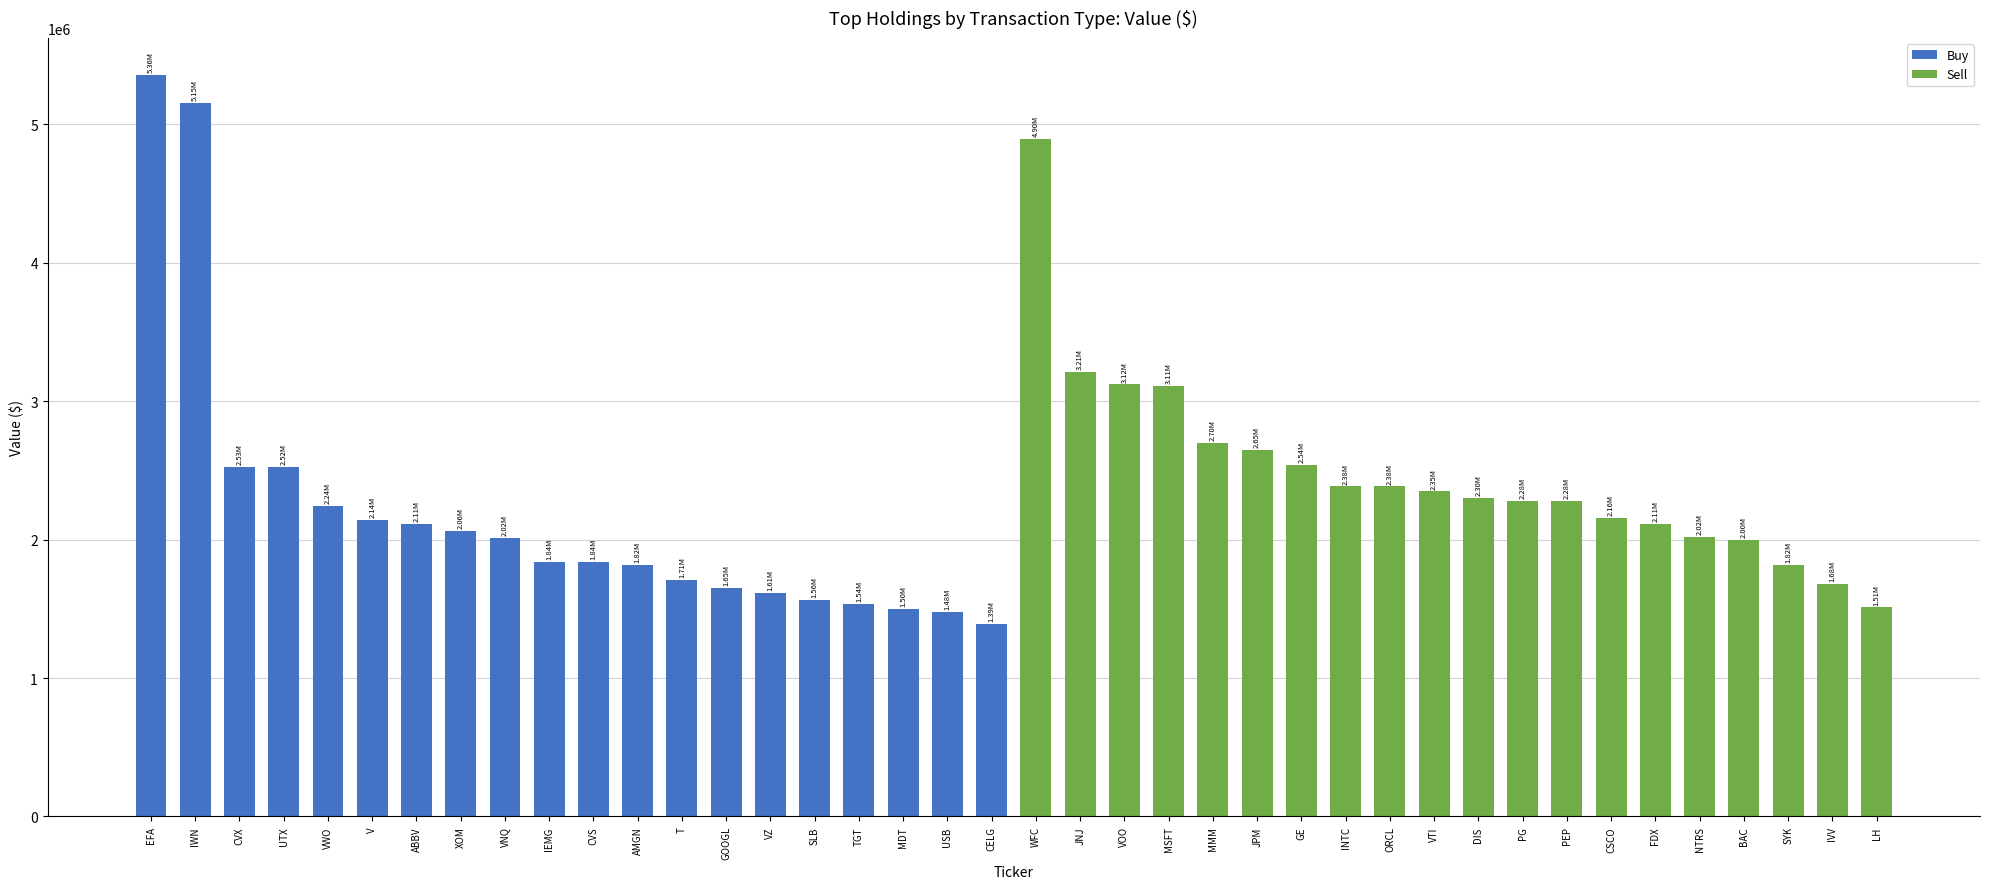

What is the label of the 3rd bar from the left?

CVX